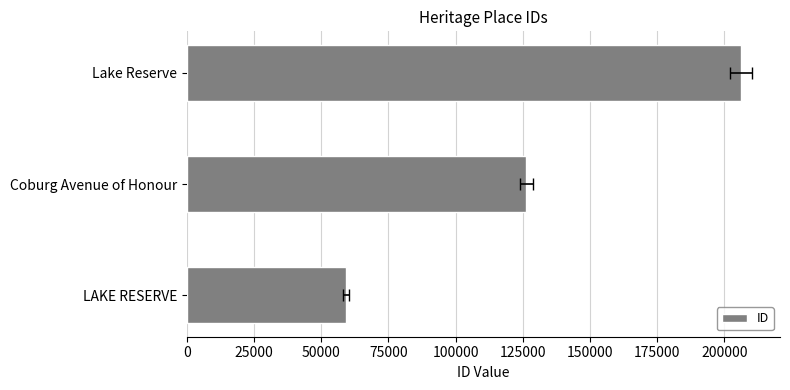

How many data points does each series have?

3